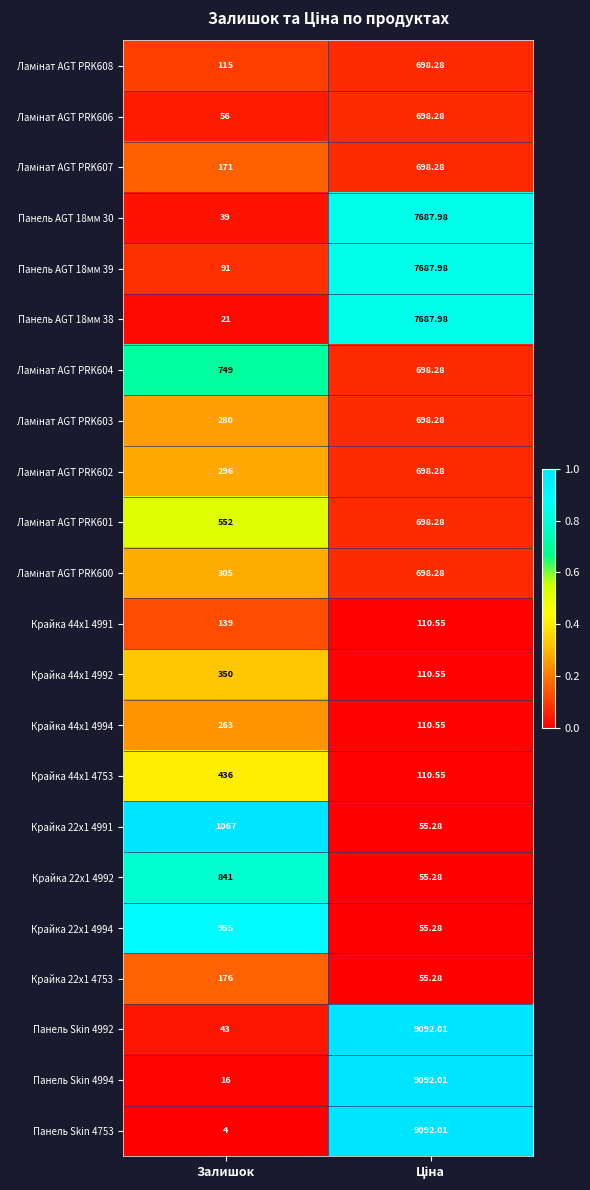

Where is Панель AGT 18мм 30 nearest to the value 3863?

Залишок